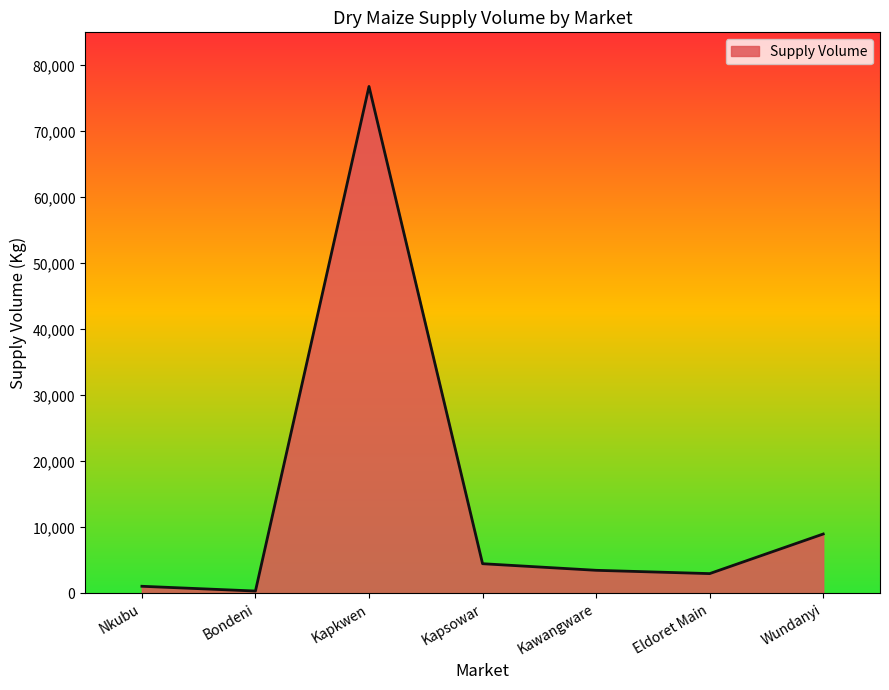

True or false: the data shows 3138 at Wundanyi.

False